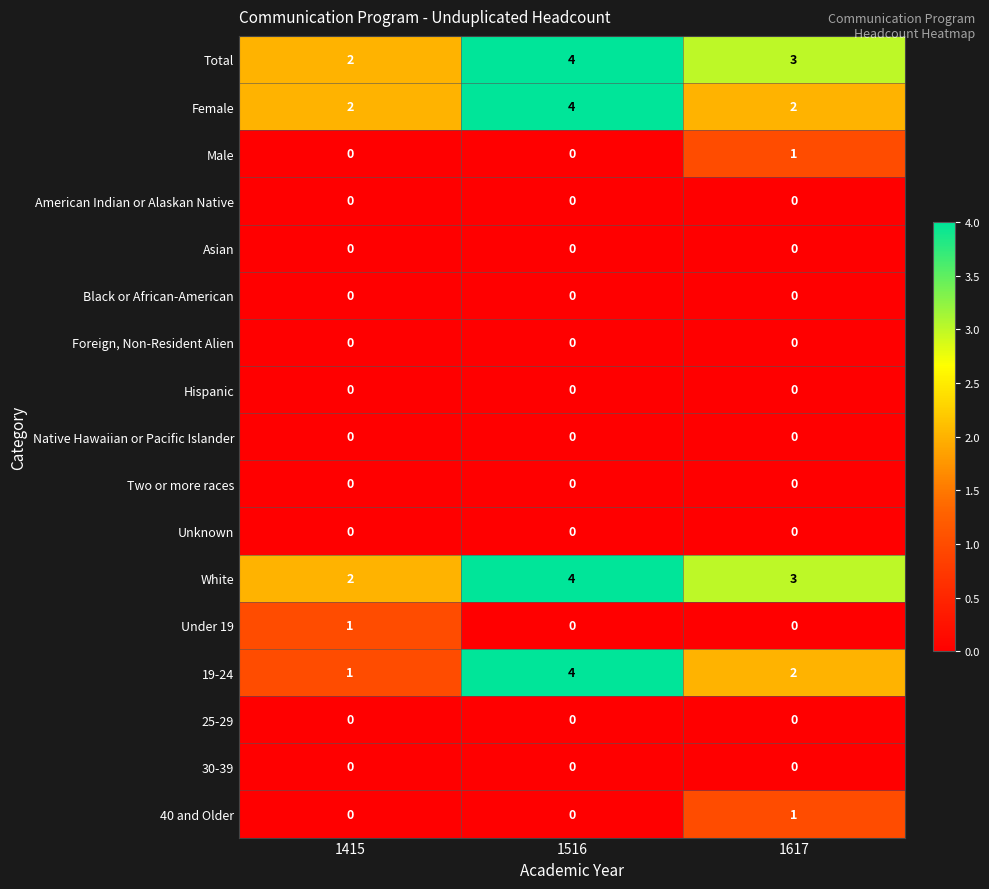

What is the difference between the highest and lowest values at 1617?

3